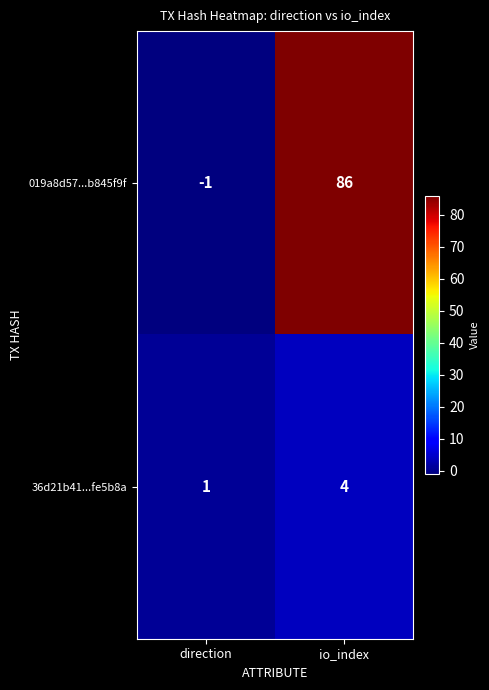

Which category has the highest value in the 019a8d57...b845f9f series?

io_index